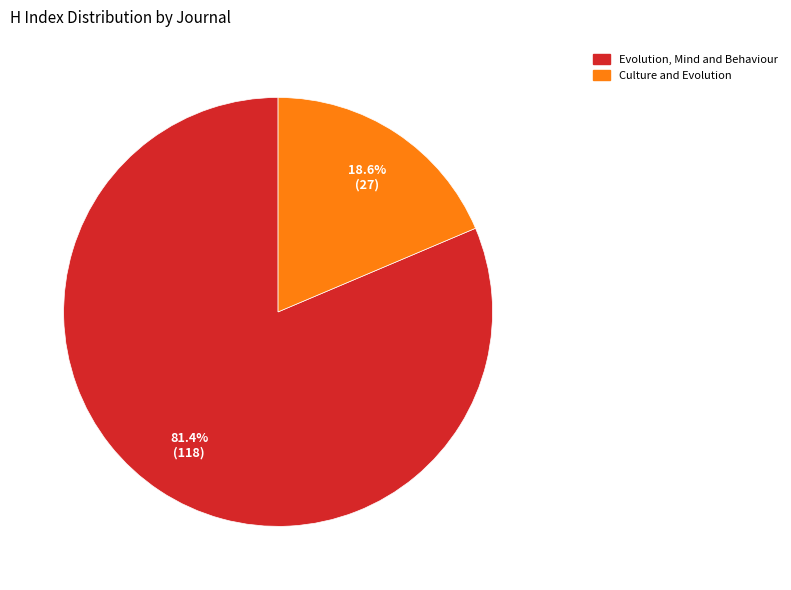

Is there any slice that represents more than half of the pie?

Yes